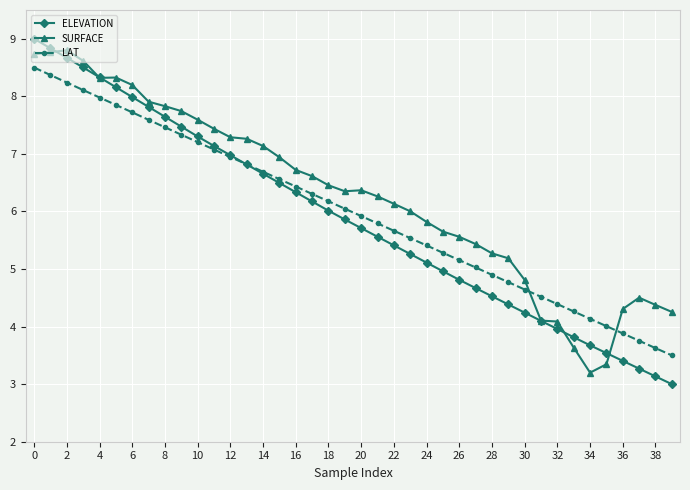

What are all the series names shown in the legend?

ELEVATION, SURFACE, LAT